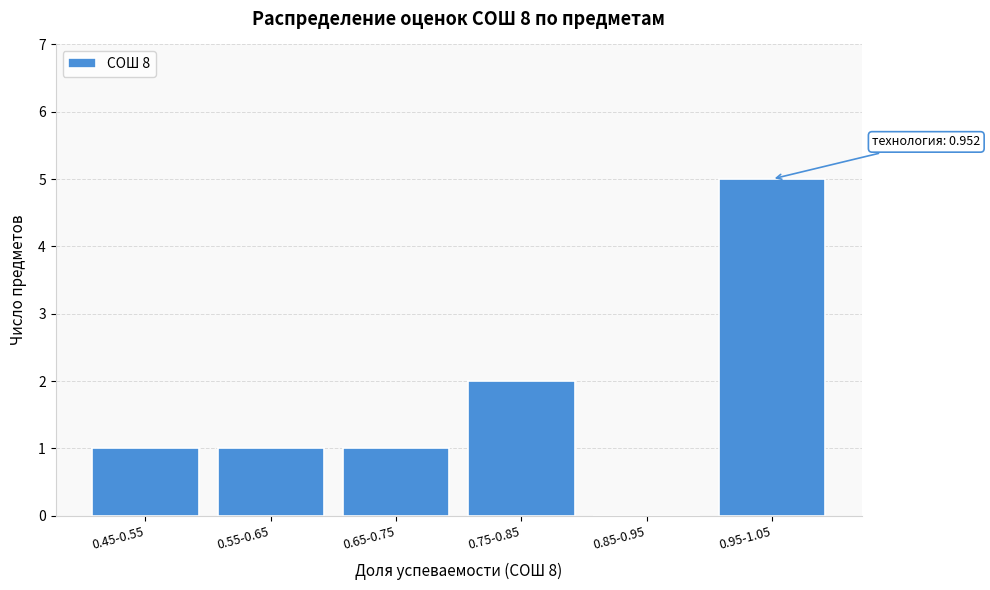

Reading right to left, list all the values displayed in this chart.

0.95-1.05=5	0.85-0.95=0	0.75-0.85=2	0.65-0.75=1	0.55-0.65=1	0.45-0.55=1